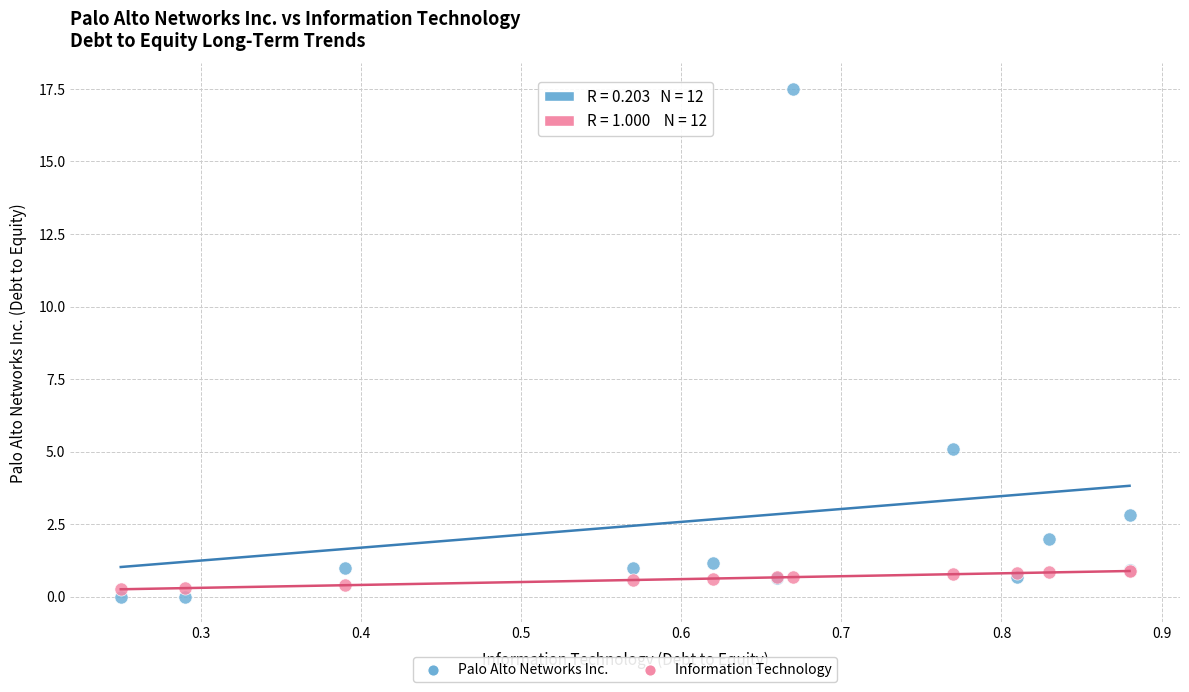

Across all series, what Y value is closest to 8?

5.1